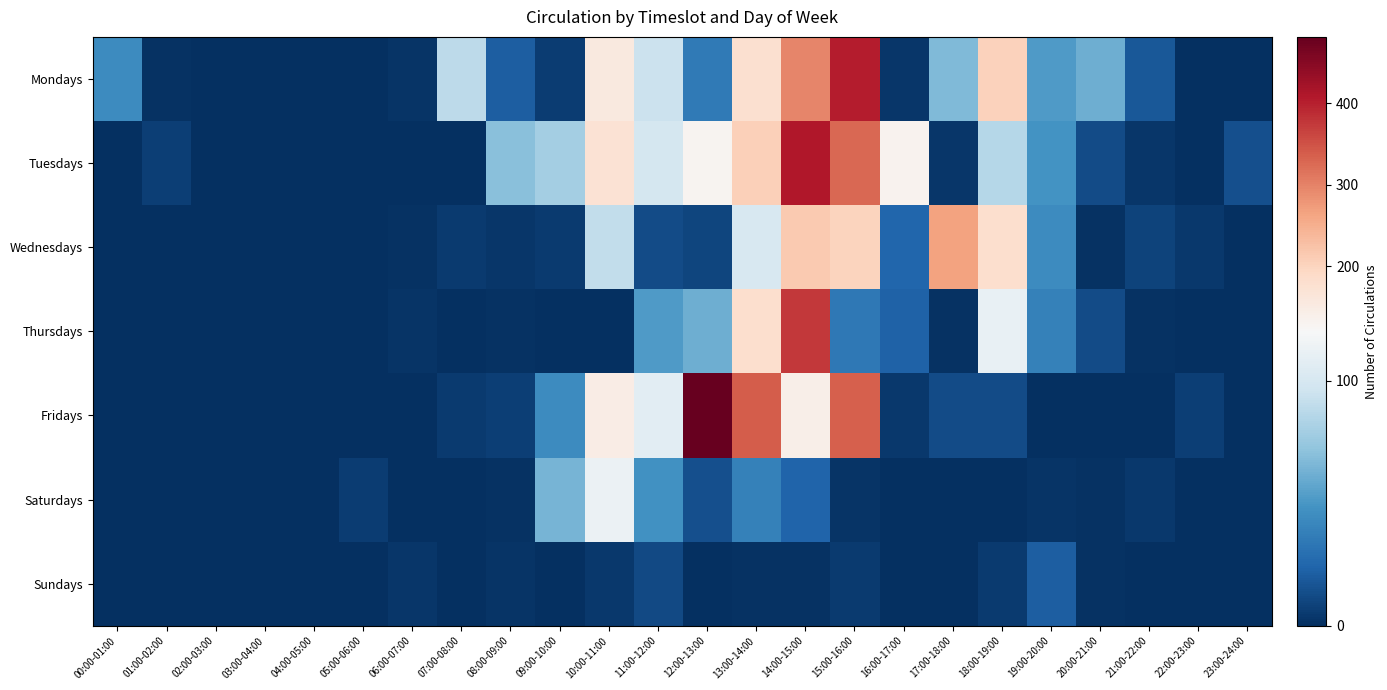

What is the difference between the highest and lowest values at 13:00-14:00?

339